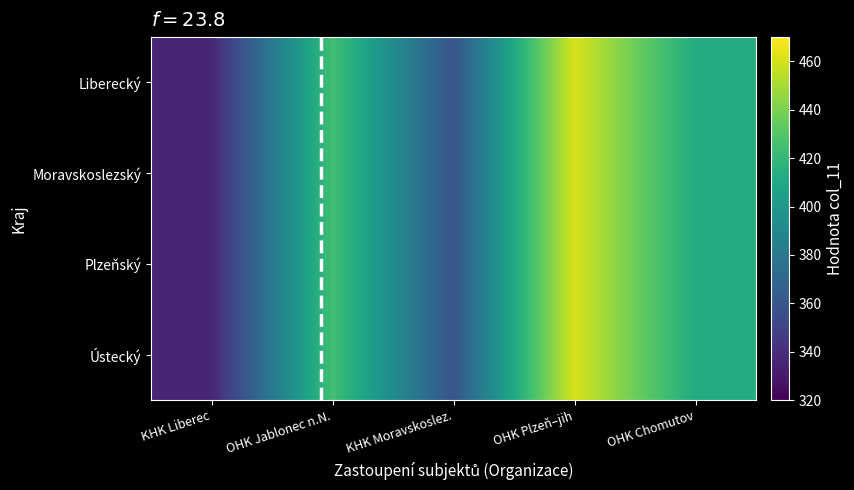

Between OHK Plzeň–jih and OHK Chomutov, which series saw the biggest shift?

Liberecký